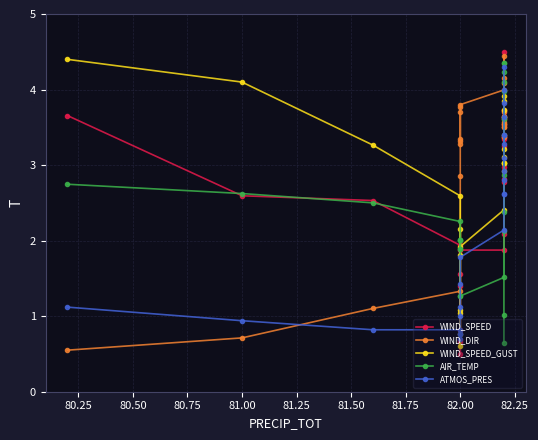

How many interior local peaks does the WIND_SPEED_GUST series have?

5